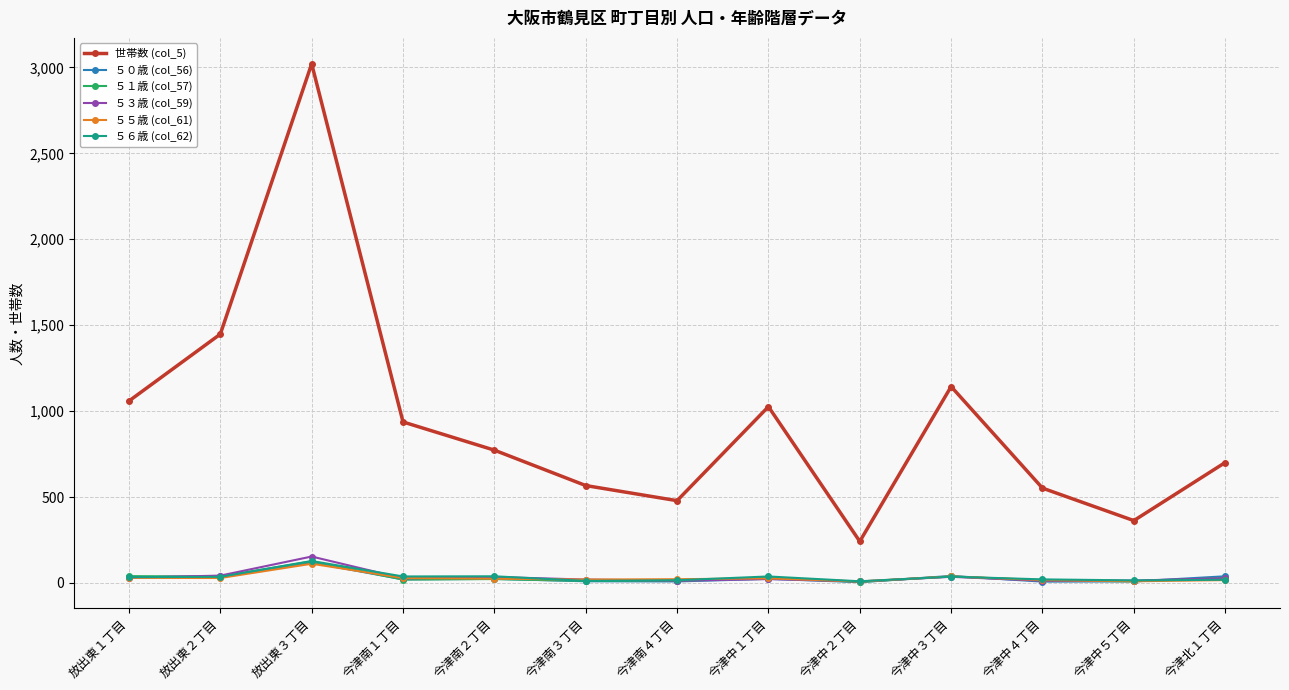

At which category does ５５歳 (col_61) reach its first local peak?

放出東３丁目